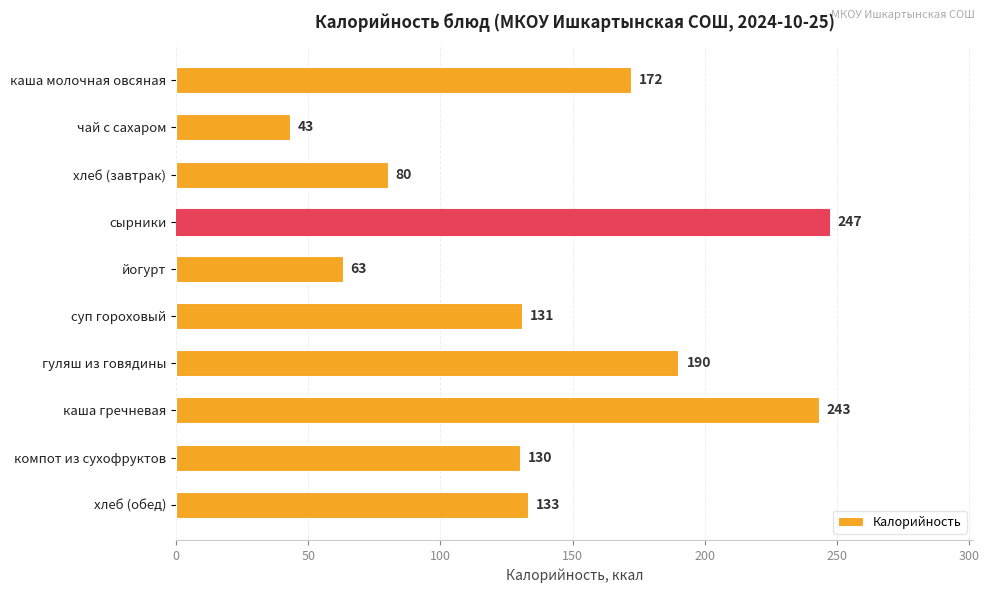

What is the difference between the second highest and second lowest values?

180